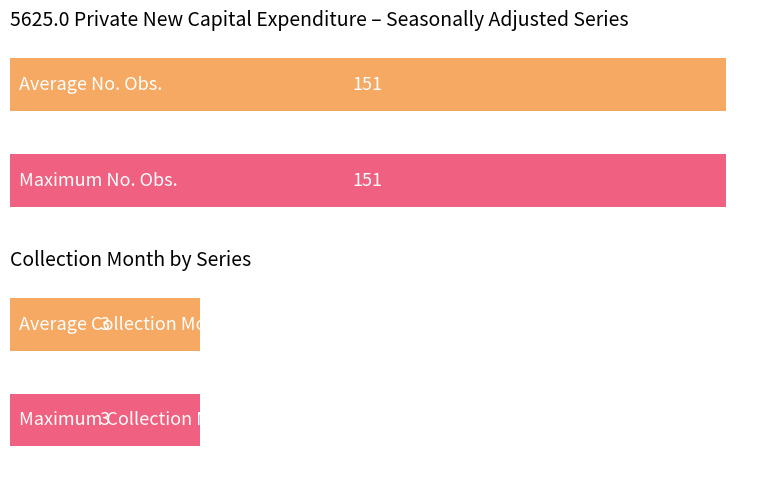

Rank the series by their average value, from highest to lowest.

No. Obs., Collection Month